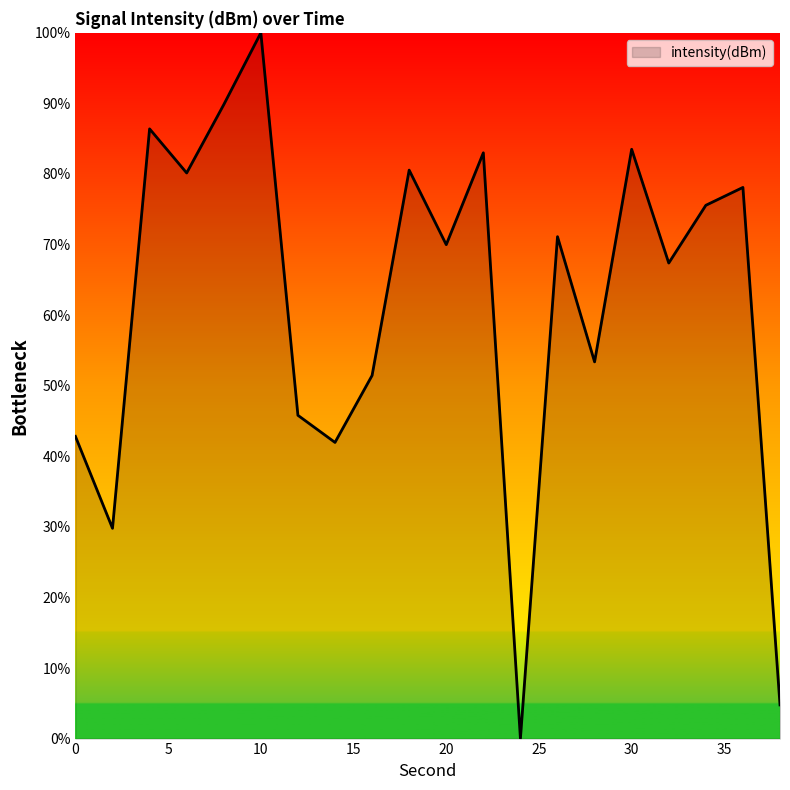

Does the chart have visible grid lines?

No